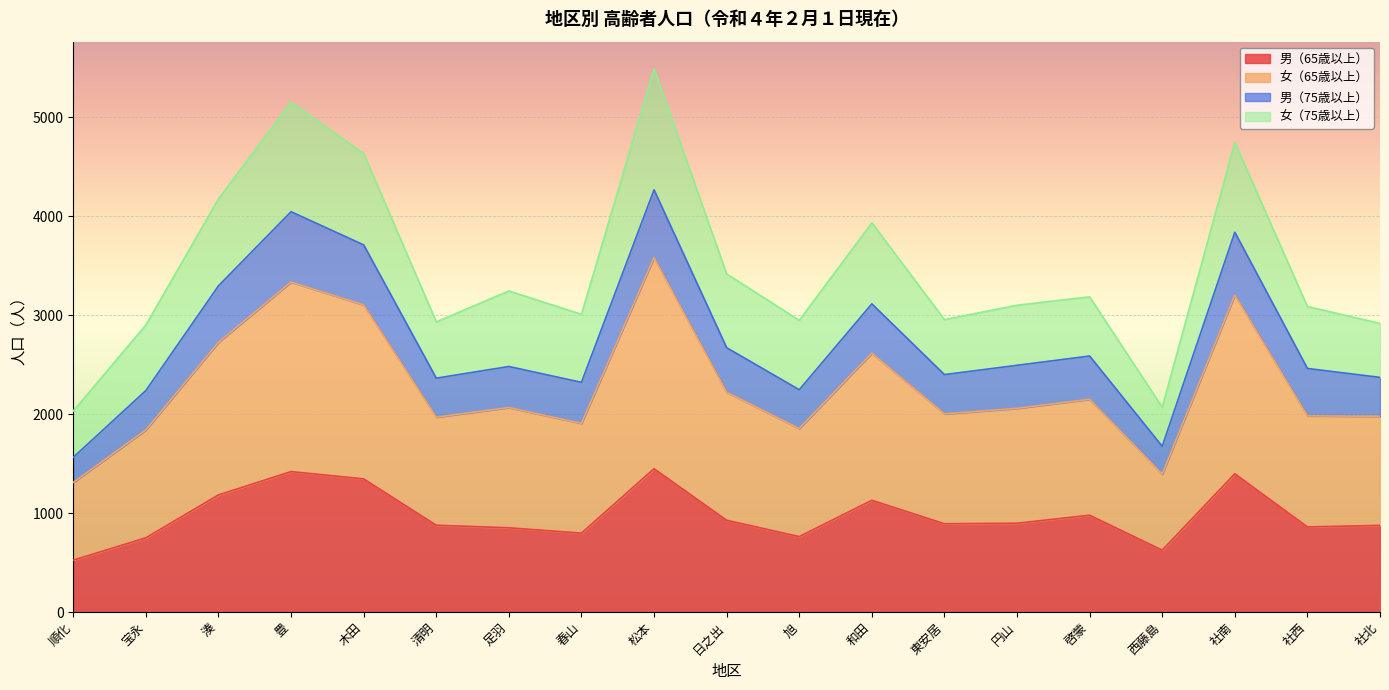

What is the lowest value of the 男（65歳以上） series?

524